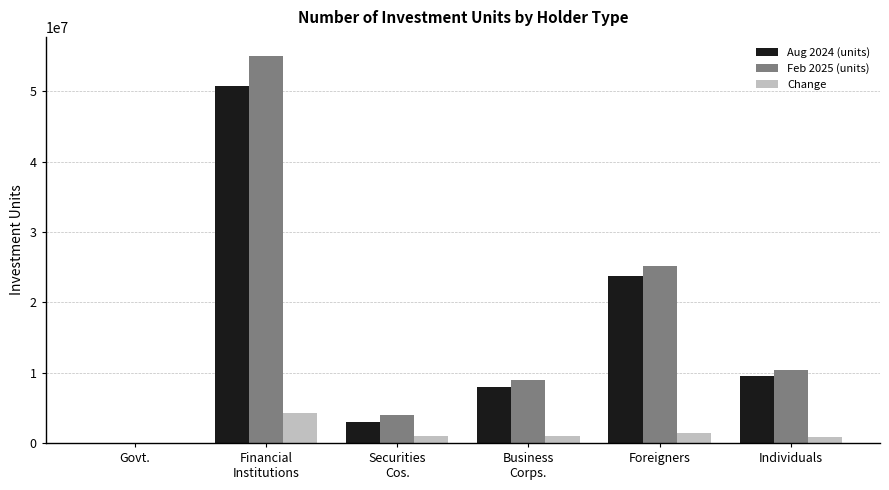

True or false: Change has a value of 890483 at Individuals.

True